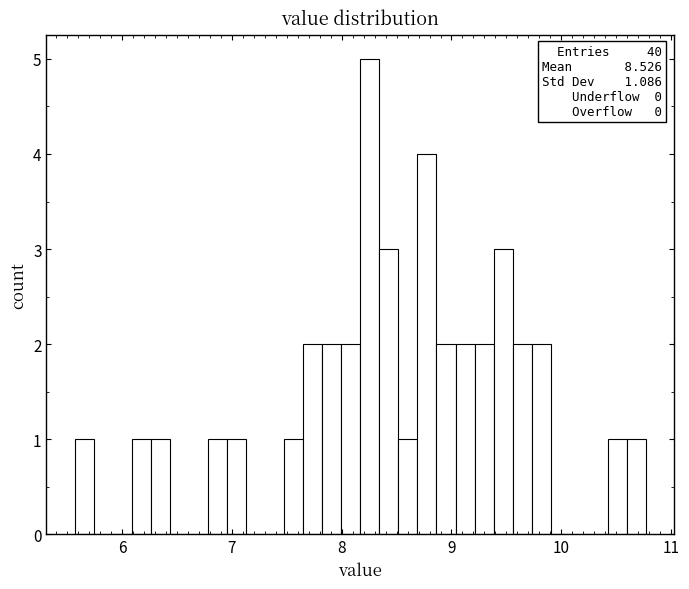

Around what value on the x-axis is the tallest bar? Give the approximate position of its centre, as read against the axis.

8.3